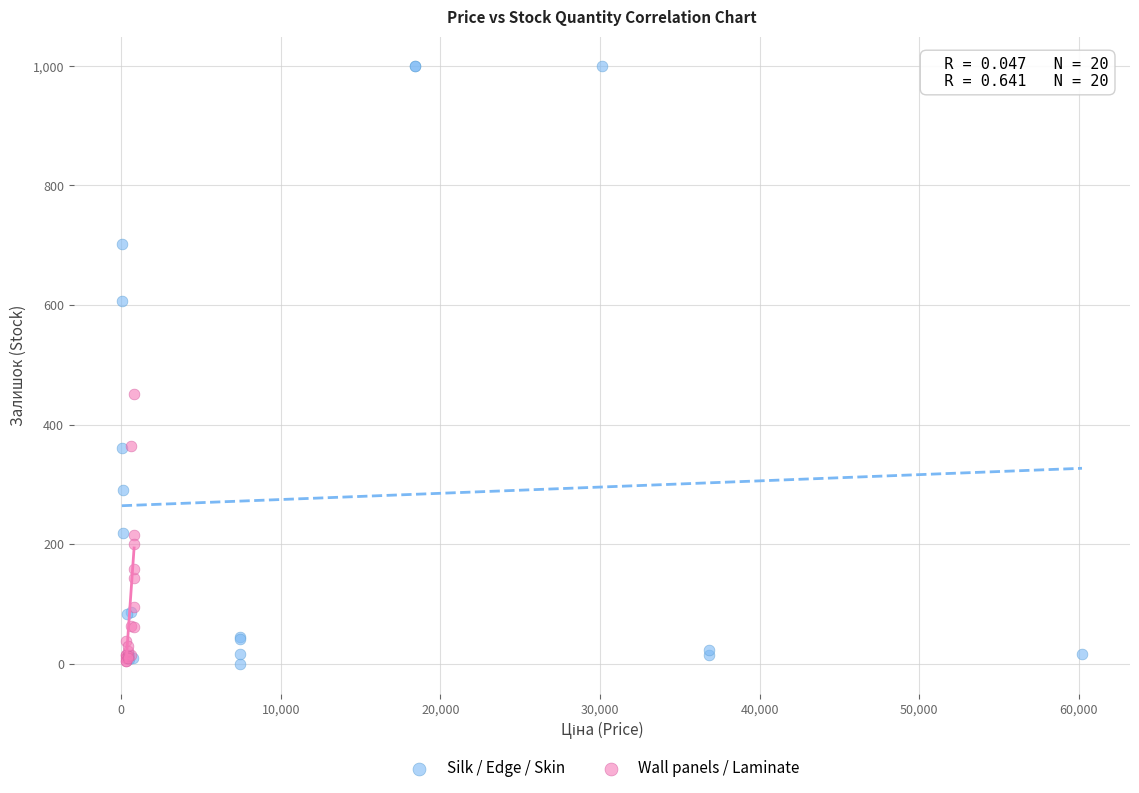

Which series has the largest Y range (max minus min)?

Silk / Edge / Skin